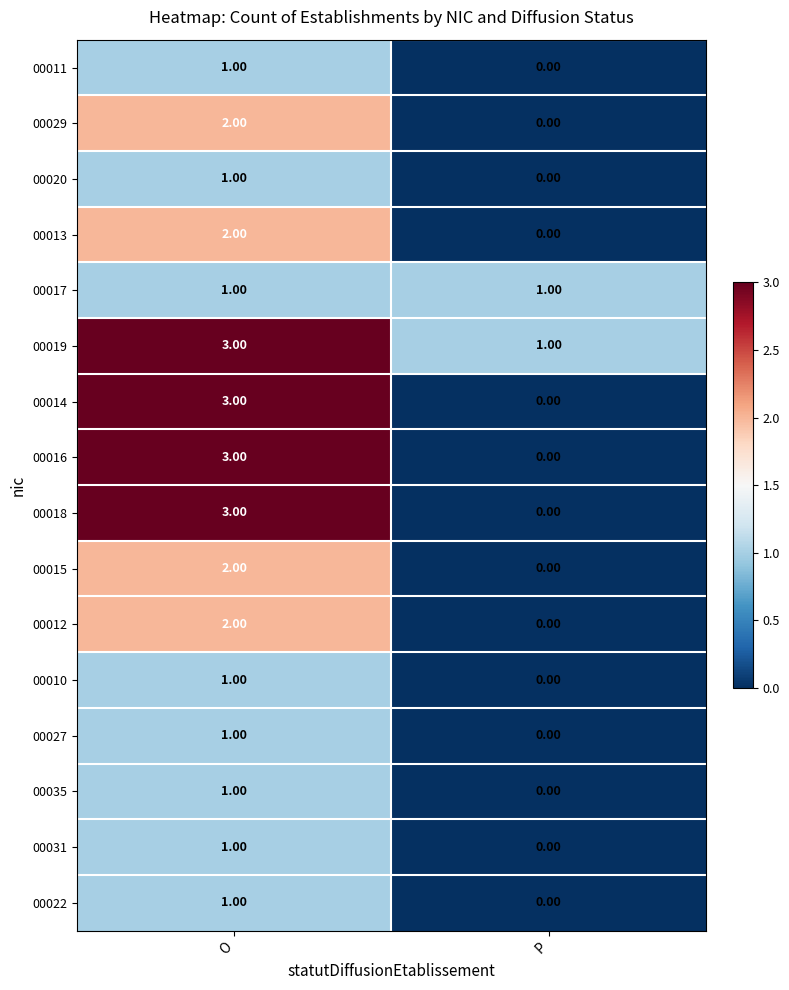

What is the greatest value displayed?

3